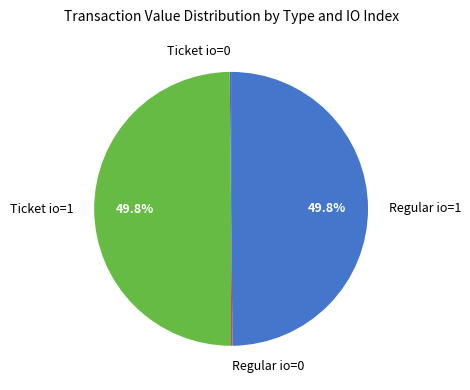

How much of the chart is everything except Ticket io=1?

50.2%